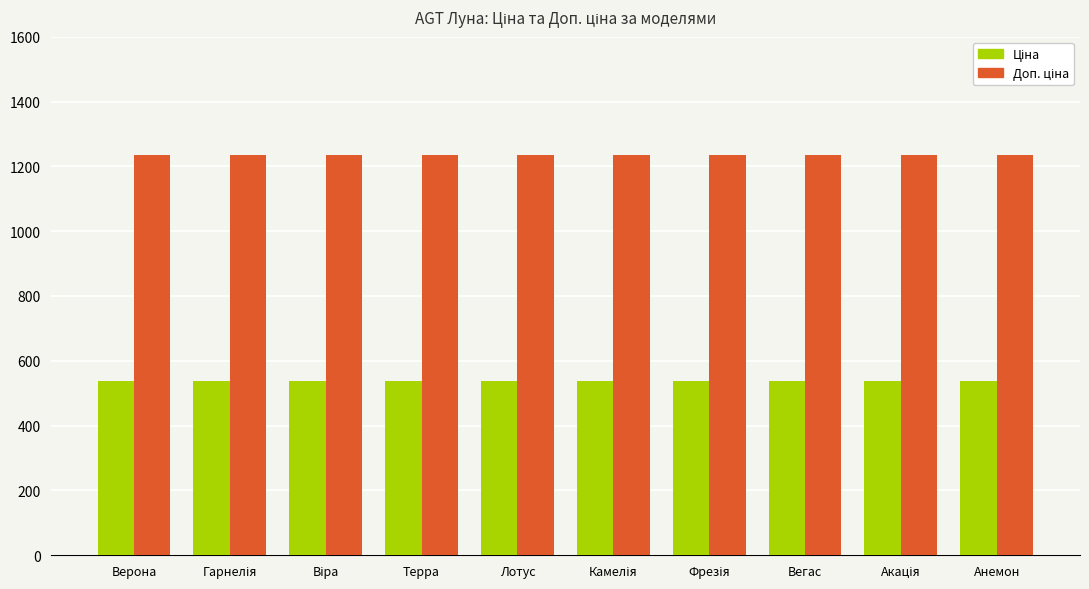

How many bars are there in each group?

2